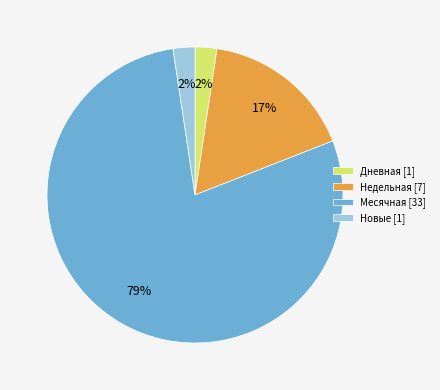

How many slices are in this pie chart?

4